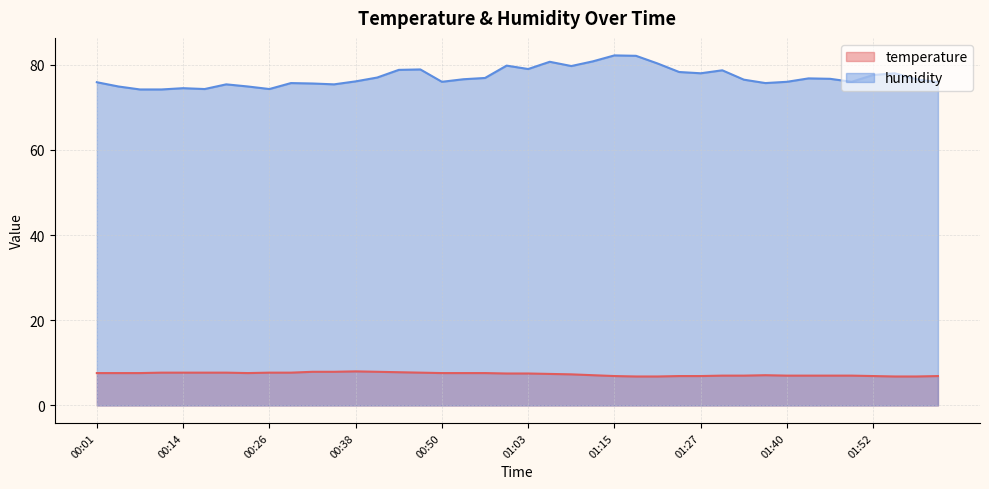

At how many categories does at least one series exceed 12?

40